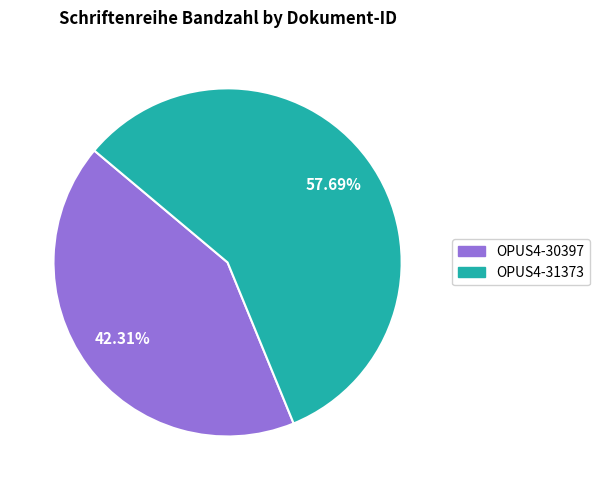

How many slices are in this pie chart?

2